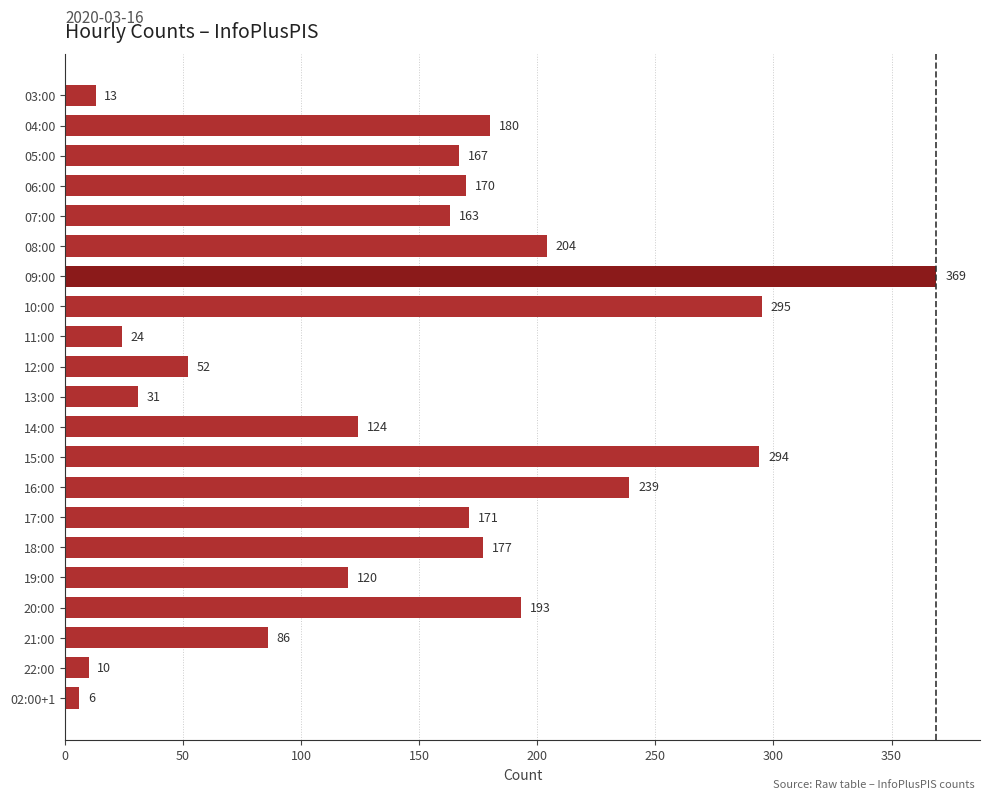

The chart shows a value of 167 at 05:00. True or false?

True